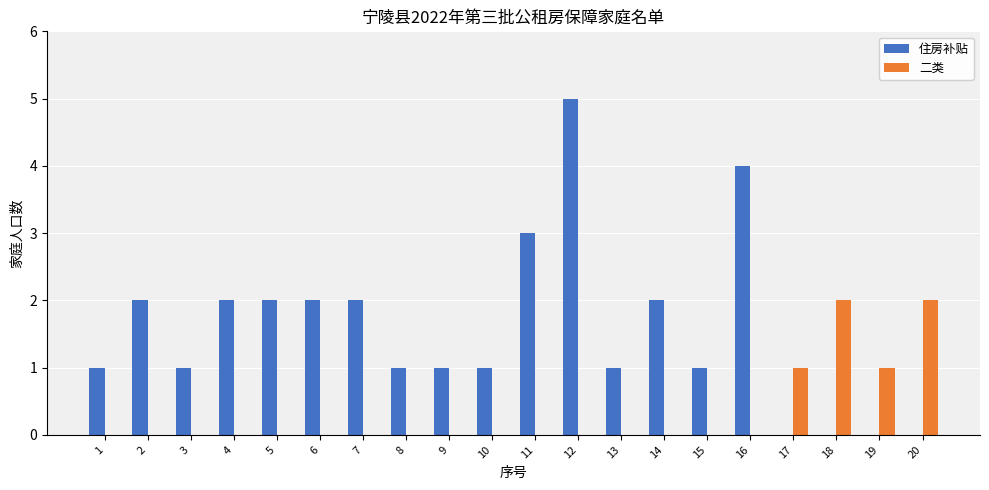

How many groups of bars are there?

20